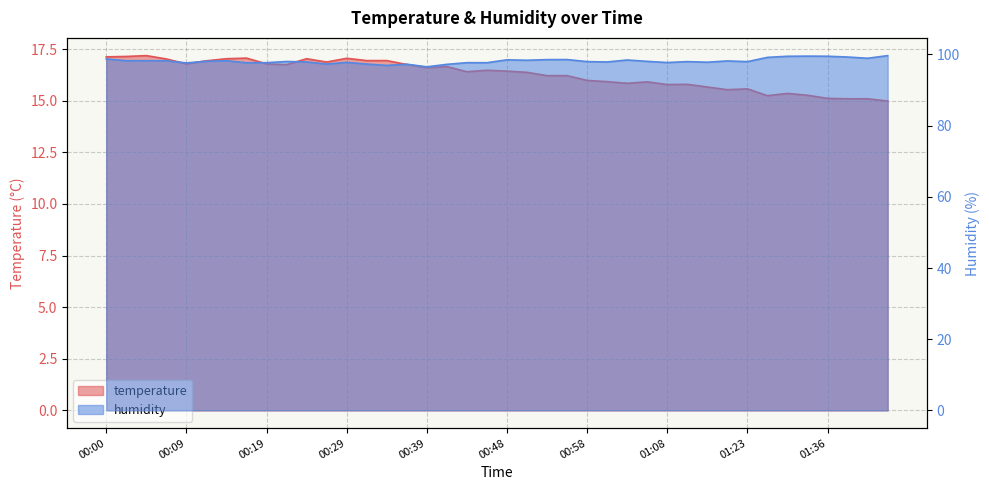

Is the value of humidity at 00:43 greater than the value of temperature at 00:17?

Yes